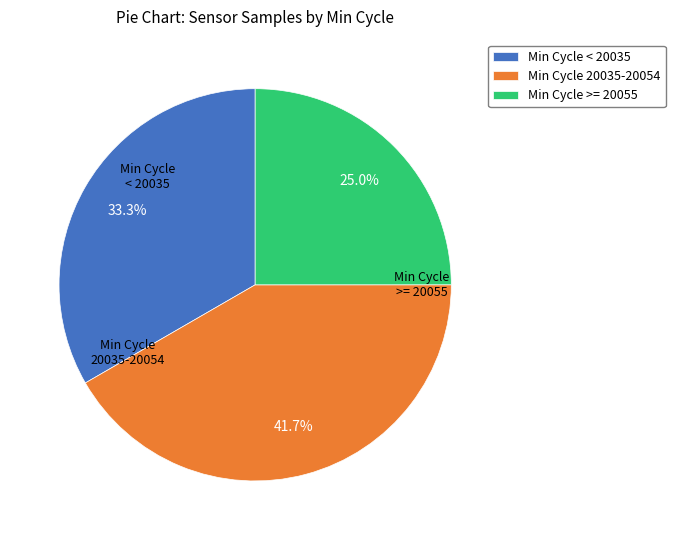

Count the number of slices in the pie.

3